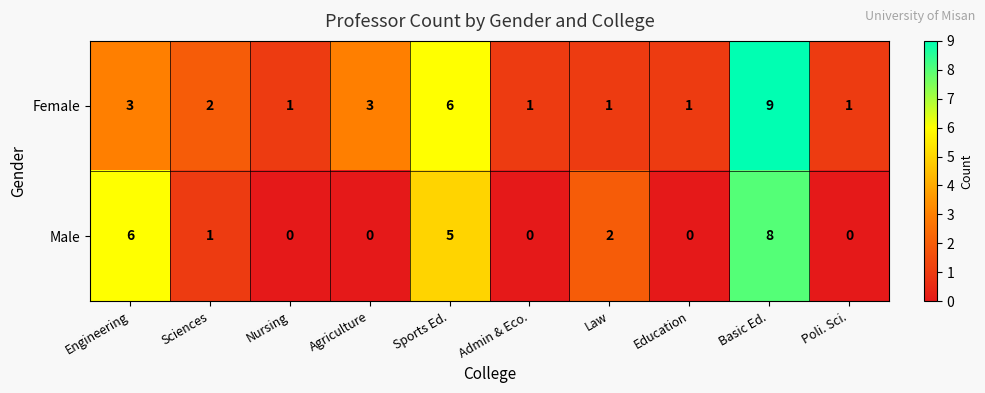

What is the sum of all Male values?

22